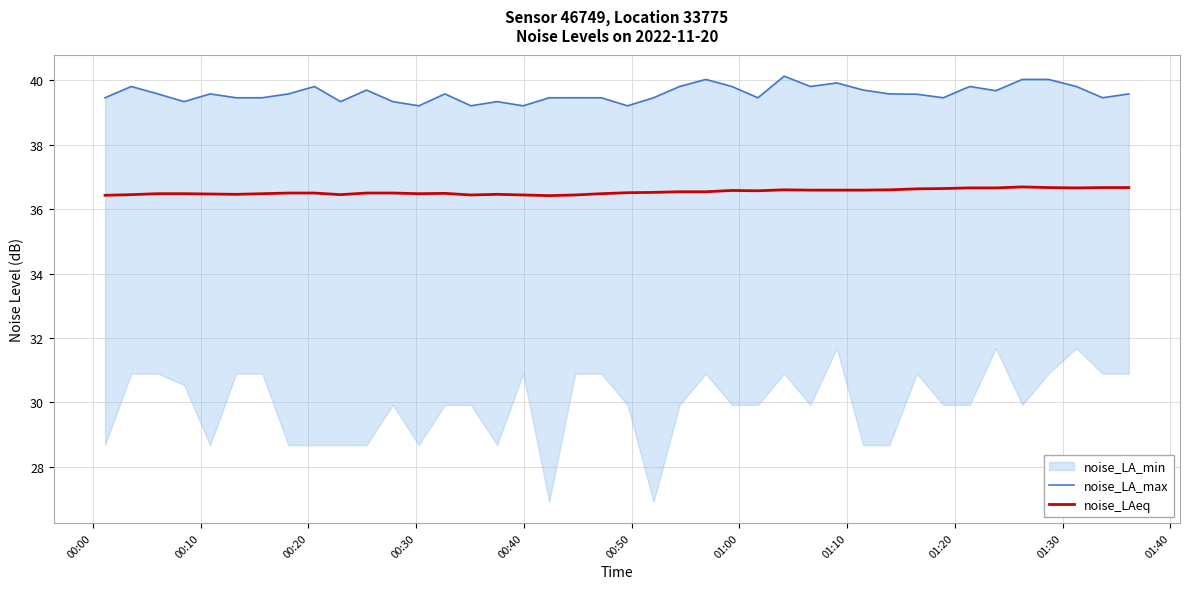

What is the difference between the maximum and minimum values in the noise_LAeq series?

0.3